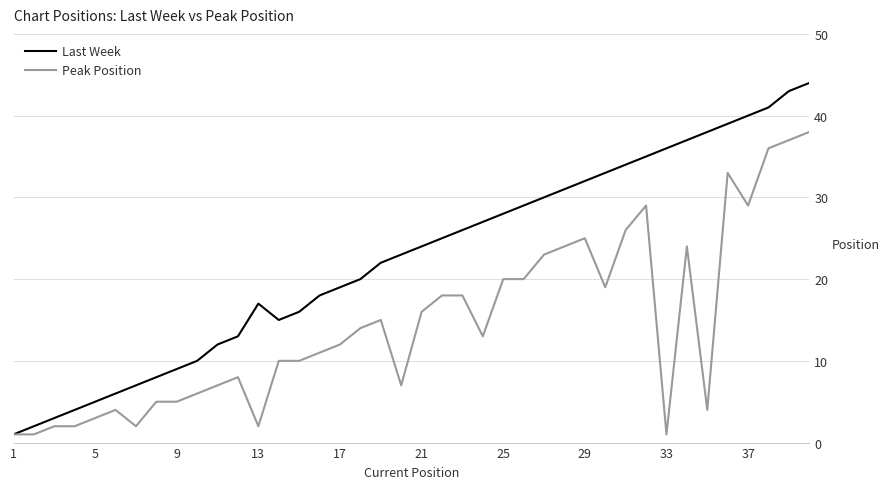

How many values in the Peak Position series are below 13?

20